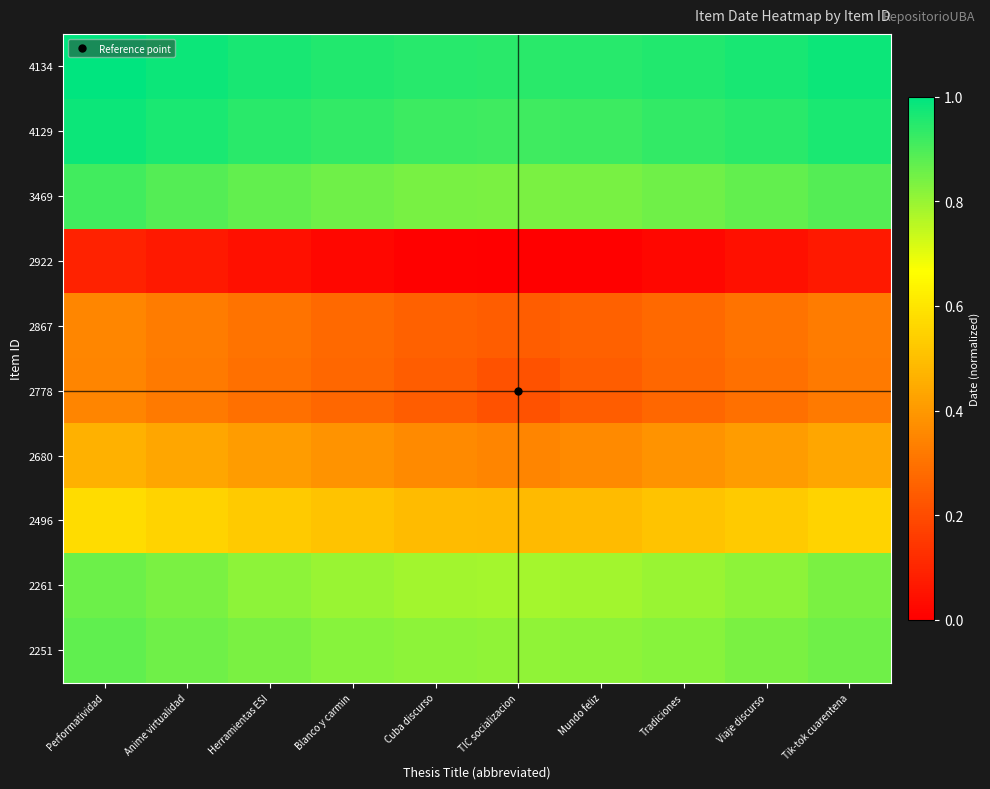

At how many categories does at least one series exceed 0?

10